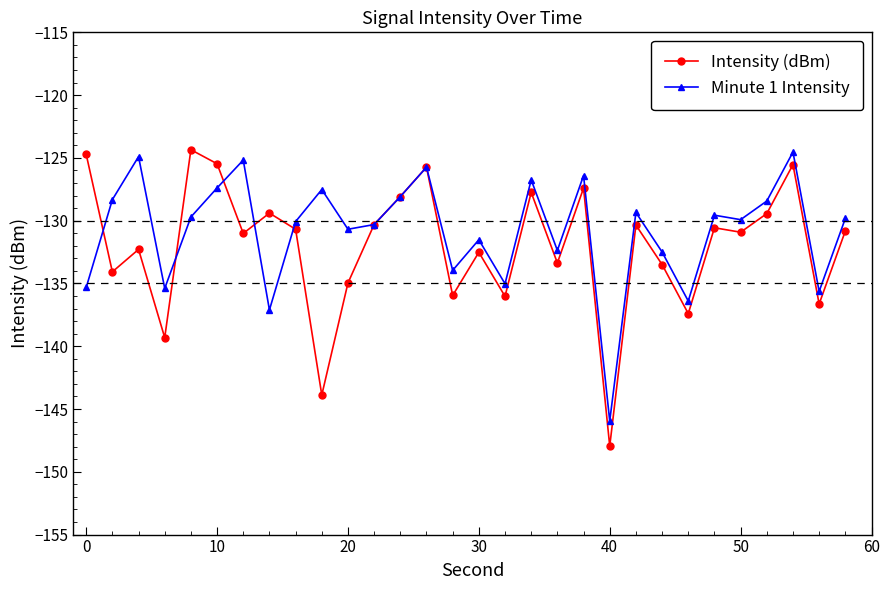

How many data points in Minute 1 Intensity are less than -129?

19